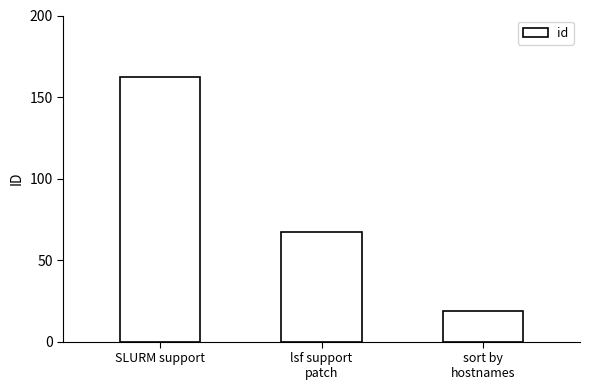

What is the value of the 3rd bar from the left?

19